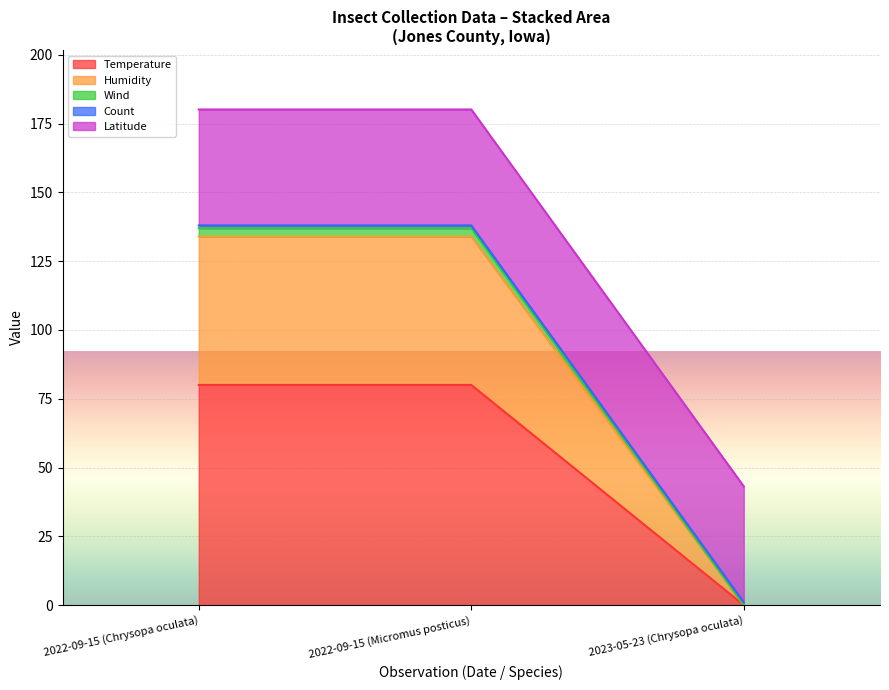

True or false: Temperature has a value of 17.3 at 2022-09-15 (Chrysopa oculata).

False